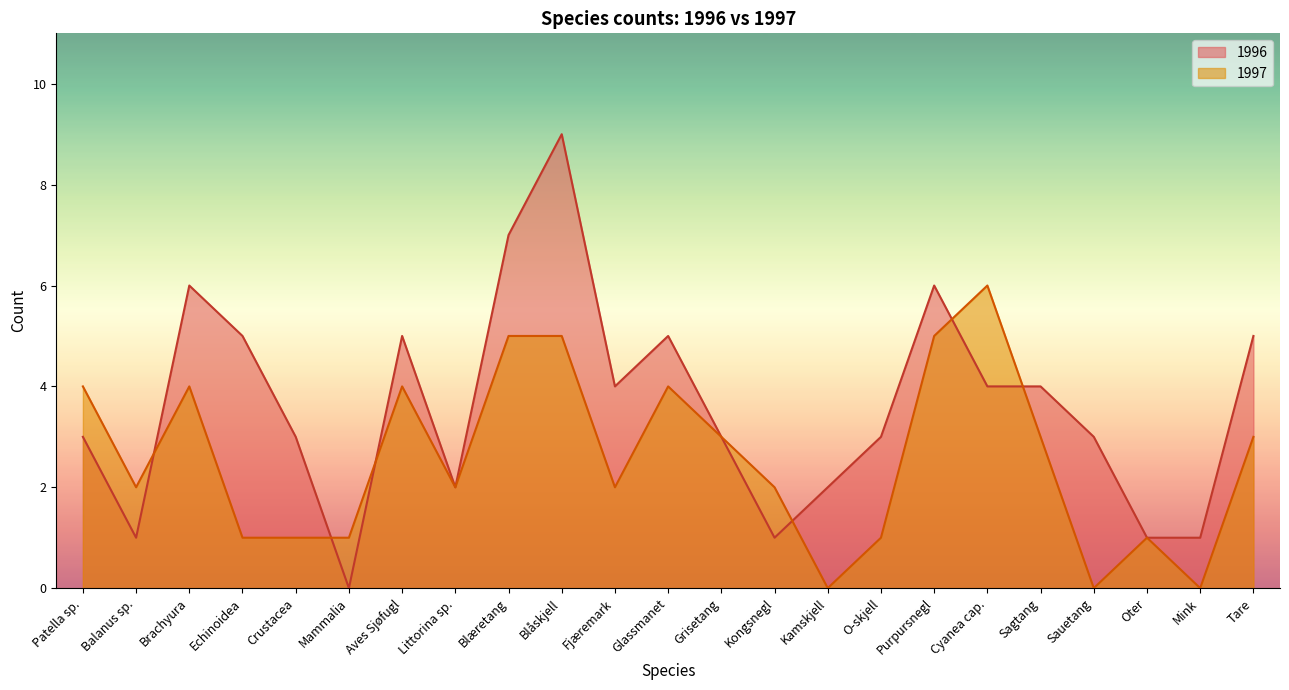

Which series has the largest range (max minus min)?

1996